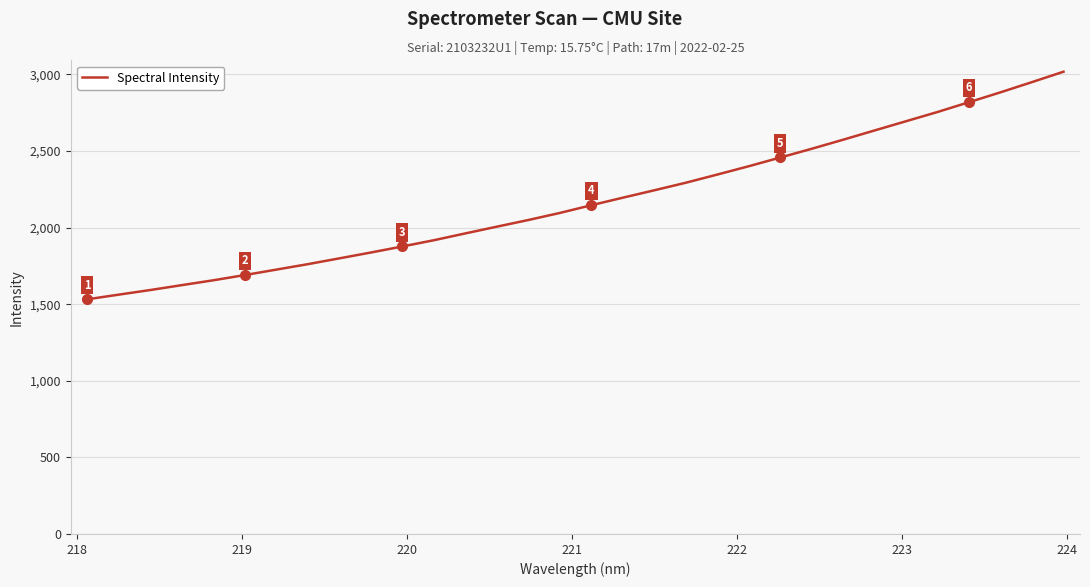

What is the maximum value shown in the chart?

3018.2